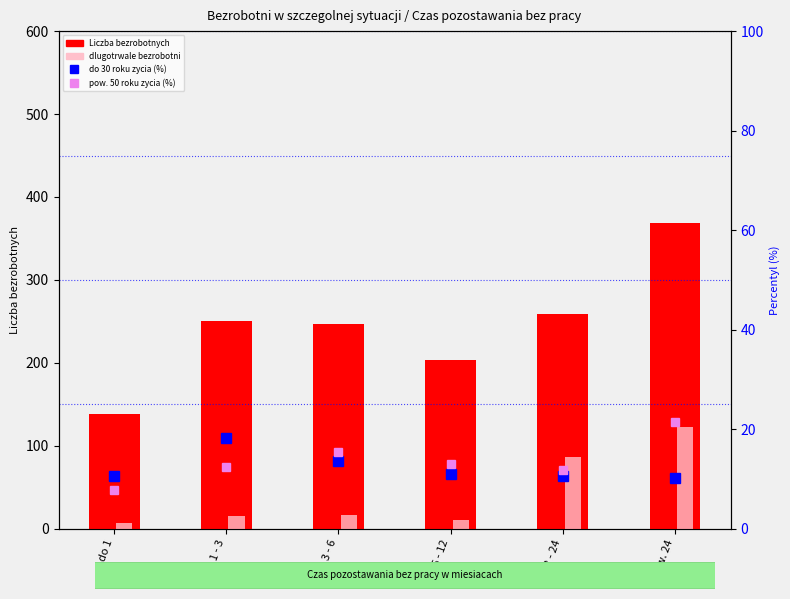

What is the difference between the dlugotrwale bezrobotni (skalowane) values at 6 - 12 and 1 - 3?

4.3